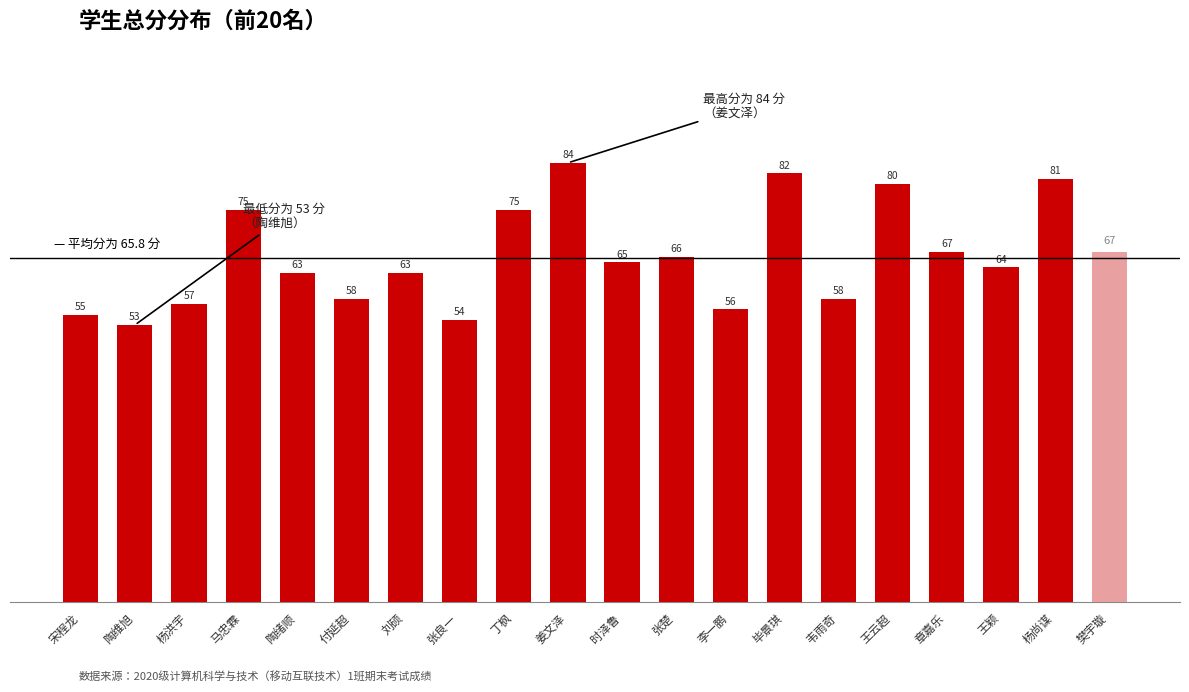

How many bars are there in total?

20